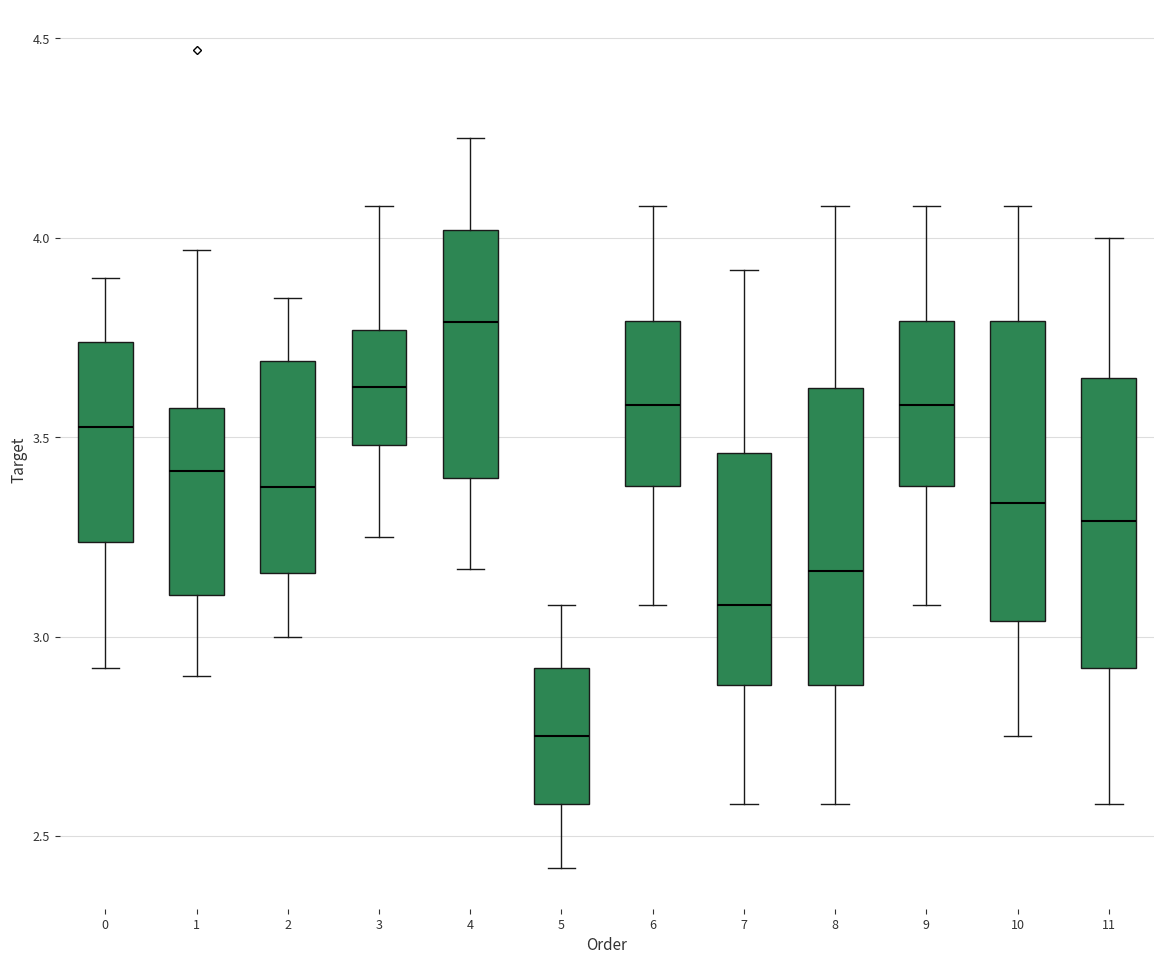

Where is the lower edge of the box at x = 2 on the y-axis? The values are not printed on the chart, so give them approximately, as read against the axis.

3.15